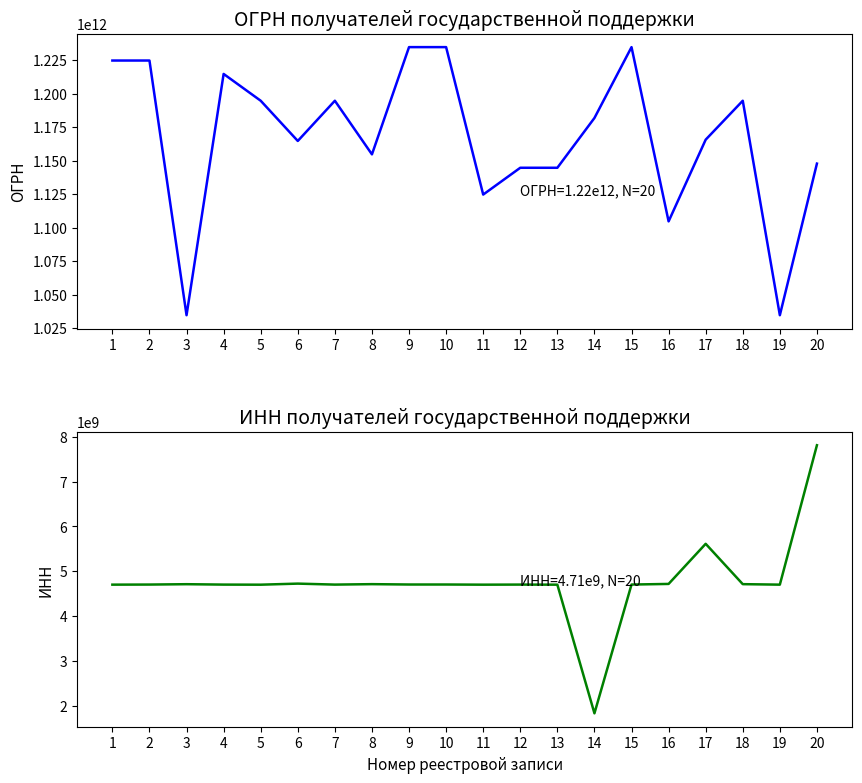

True or false: ИНН получателя государственной поддержки and ОГРН получателя государственной поддержки cross at least once.

False